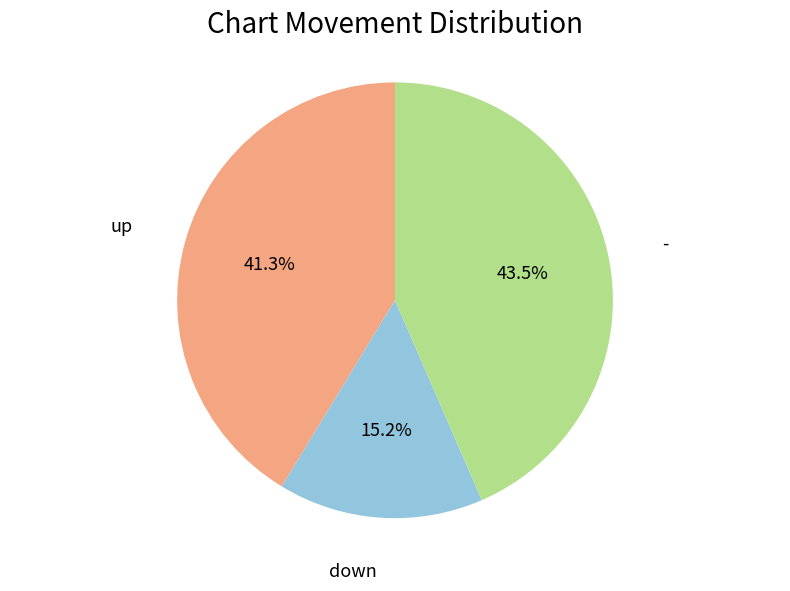

Is there a majority slice in this chart?

No